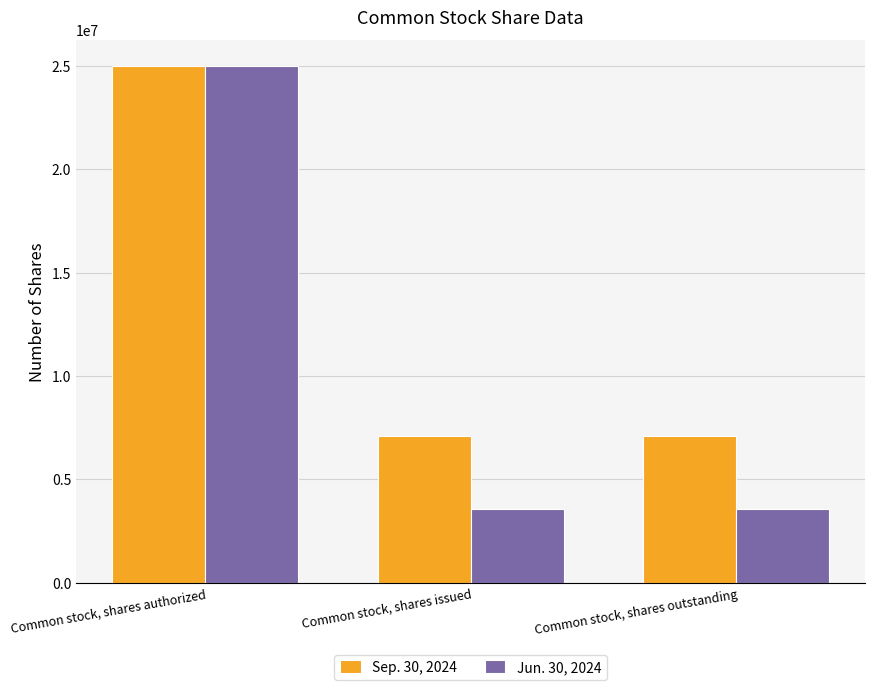

Rank the series by their average value, from lowest to highest.

Jun. 30, 2024, Sep. 30, 2024